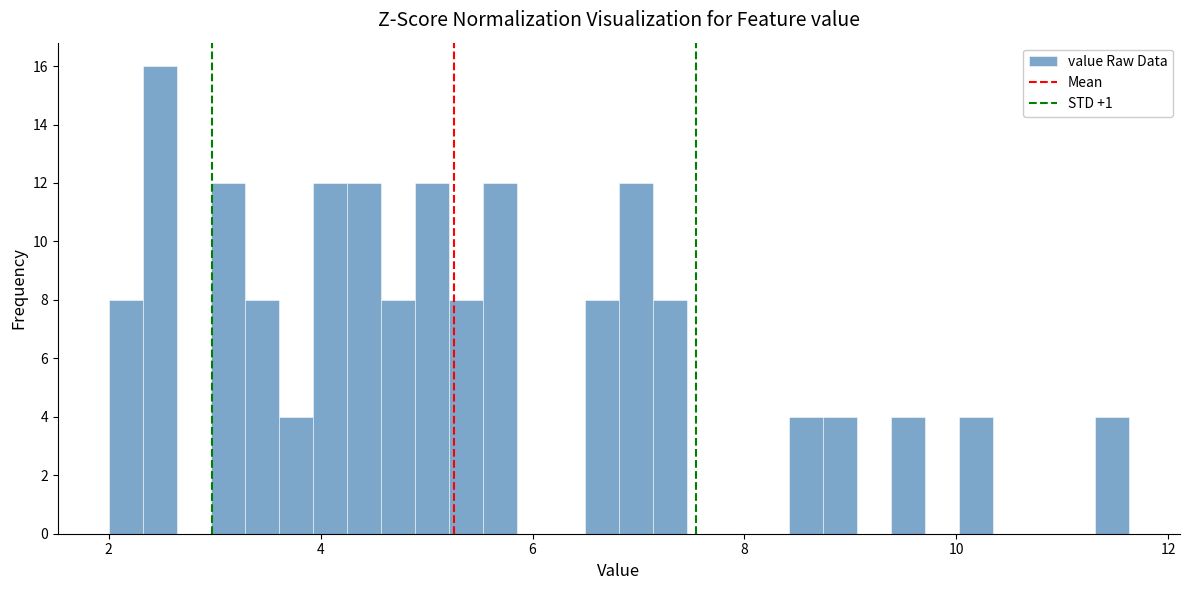

Read against the x-axis, roughly where is the centre of the tallest bar?

2.4